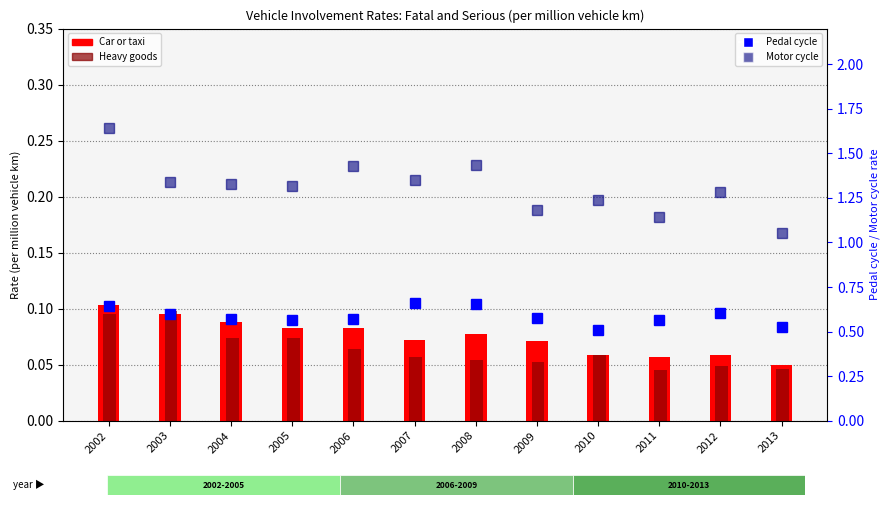

What is the sum of the Car or taxi values at 2007 and 2011?

0.1